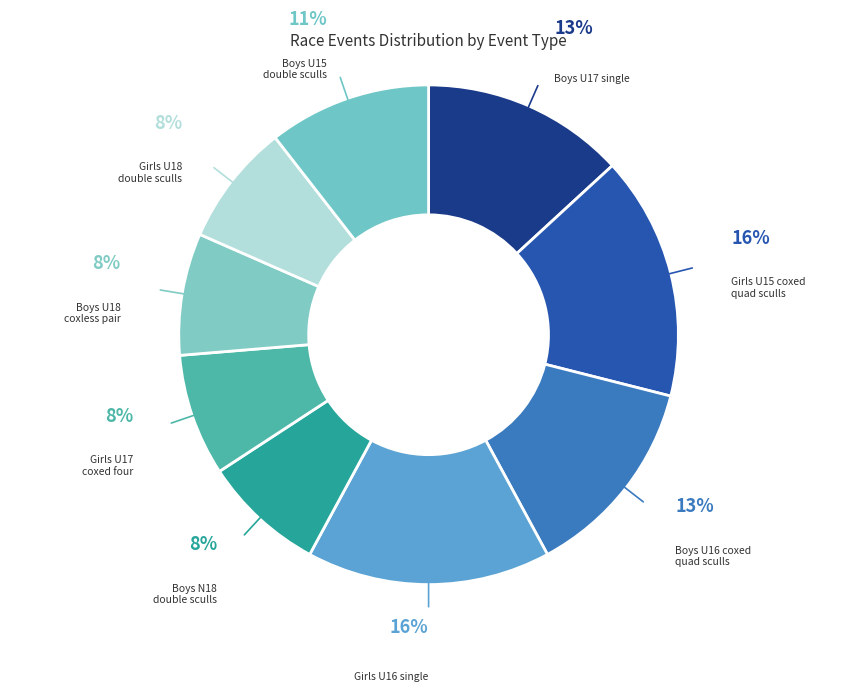

How many segments does this pie chart have?

9